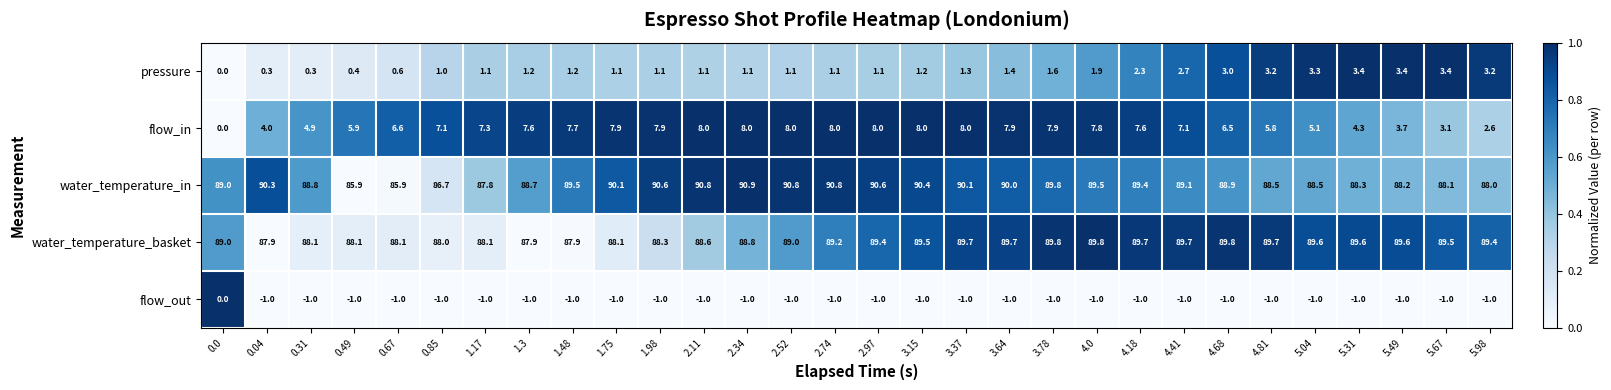

What is the spread (max minus min) of values at 5.31?

90.6